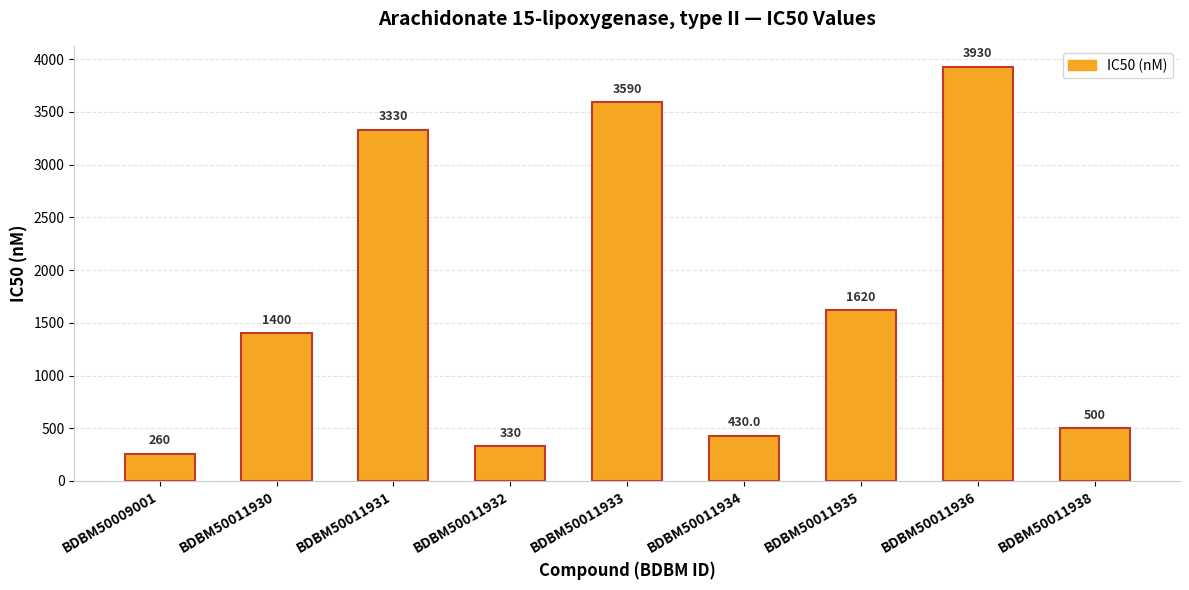

Which has a higher value, BDBM50011933 or BDBM50011938?

BDBM50011933